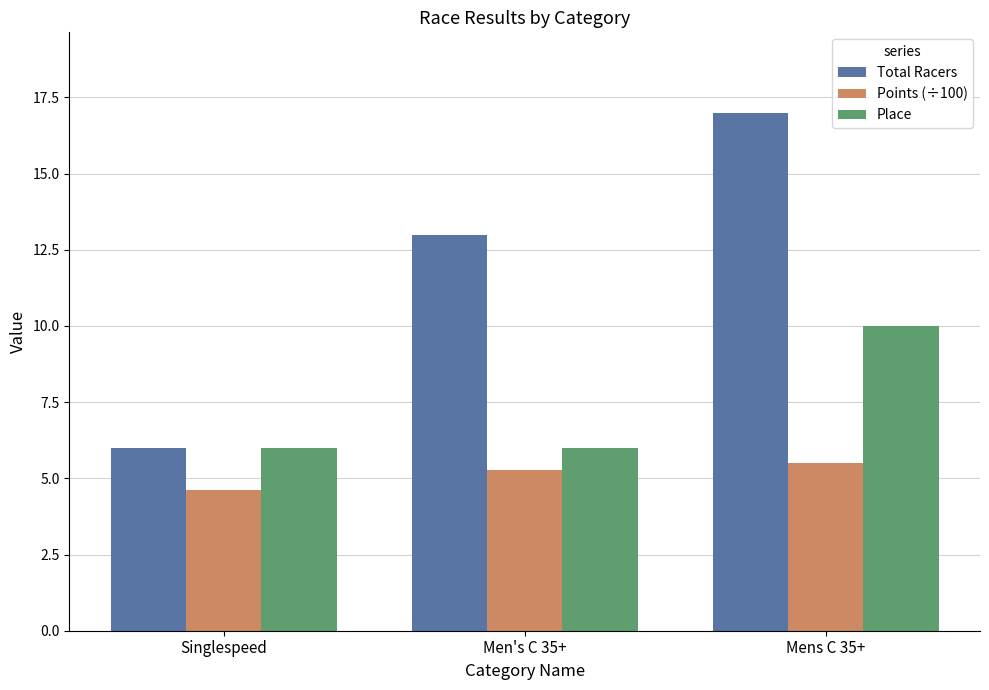

What is the approximate value of Total Racers at Mens C 35+?

17.0